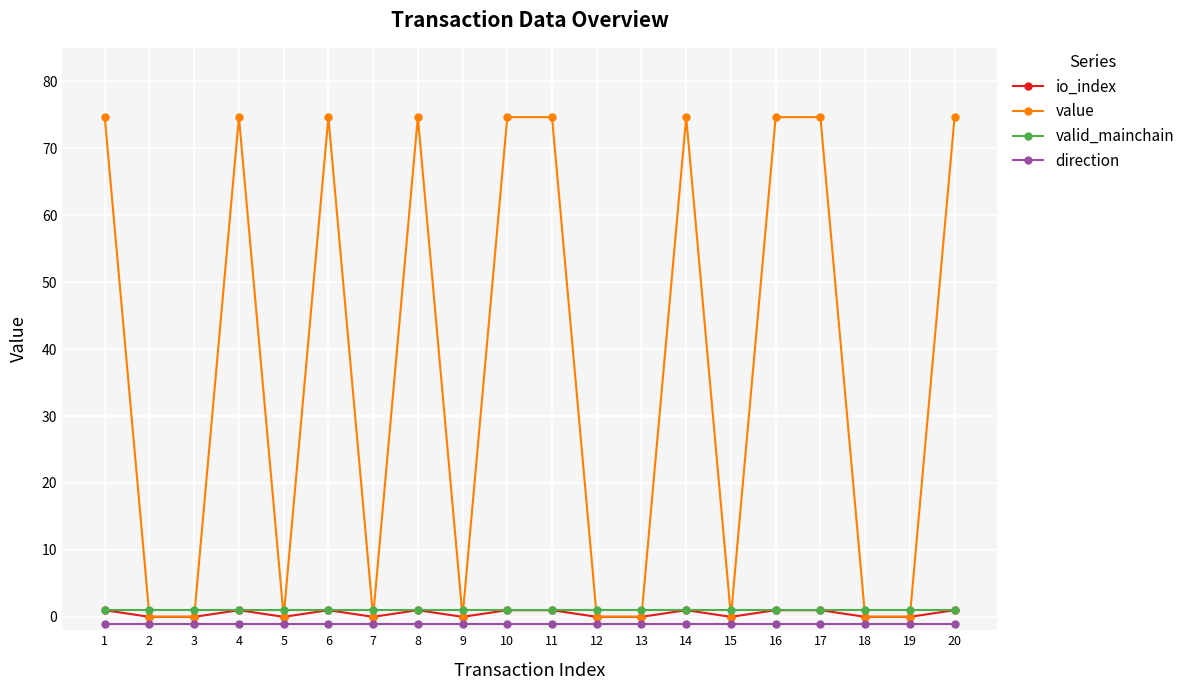

True or false: direction and valid_mainchain intersect in this chart.

False